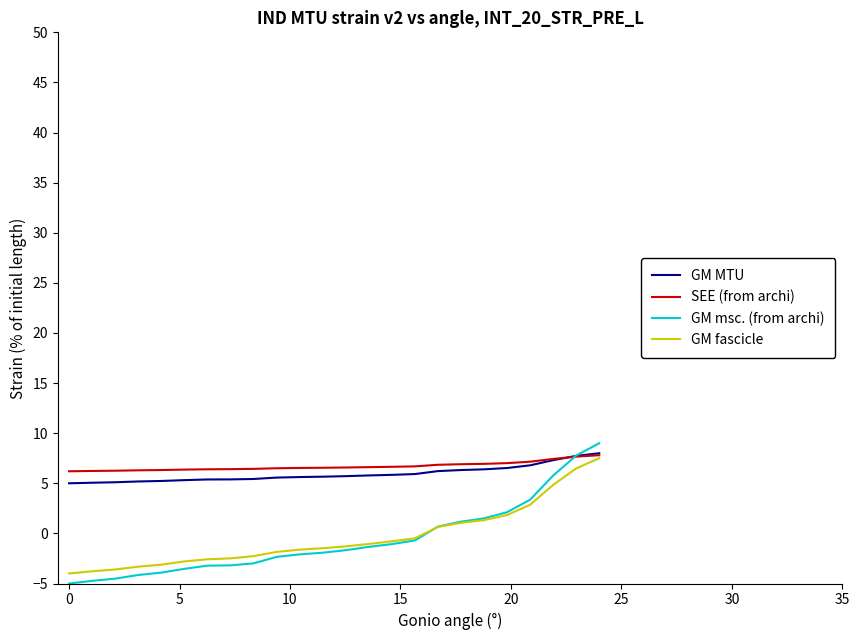

What is the smallest value displayed?

-5.0